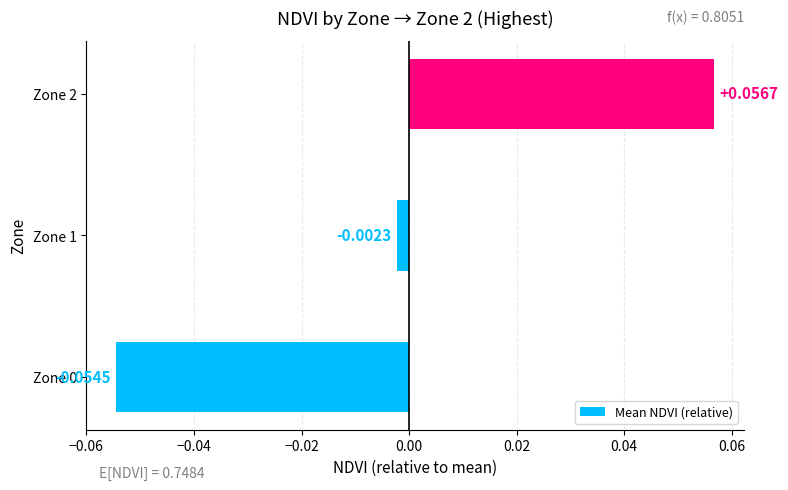

Between Zone 2 and Zone 0, which is larger?

Zone 2